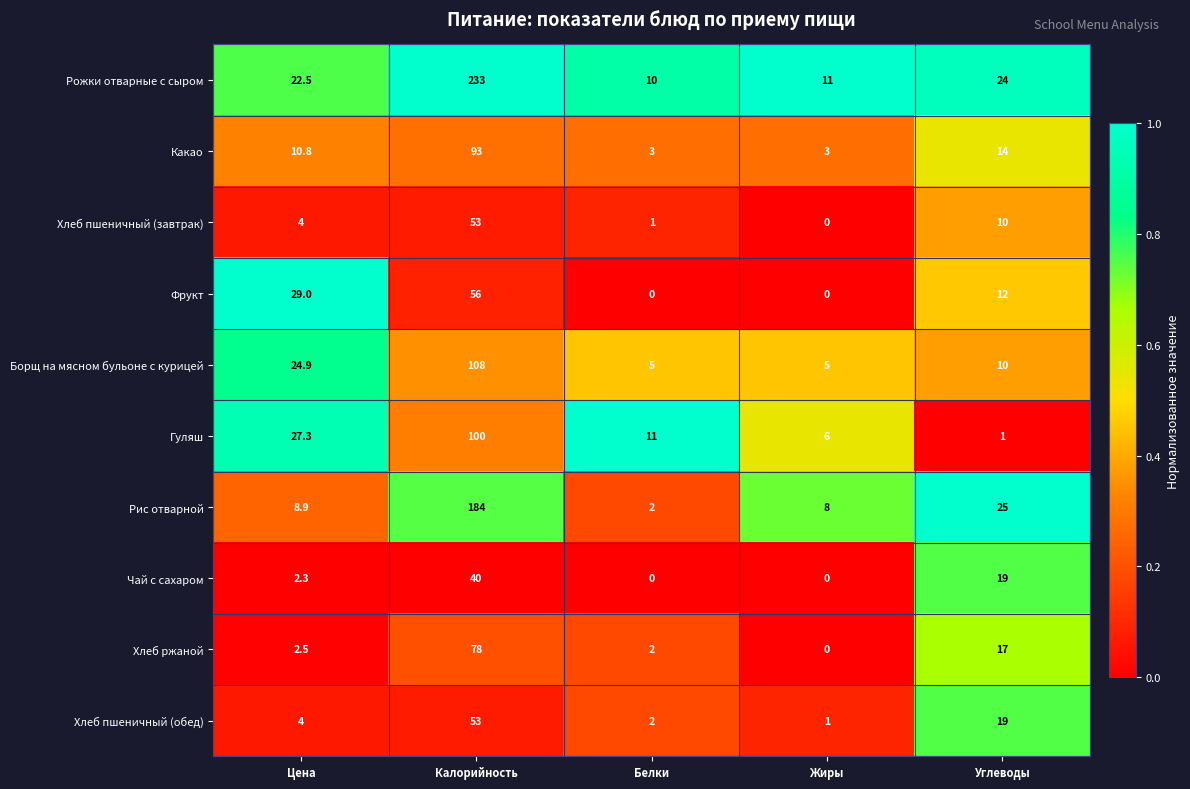

What is the average value of the Чай с сахаром series?

12.3